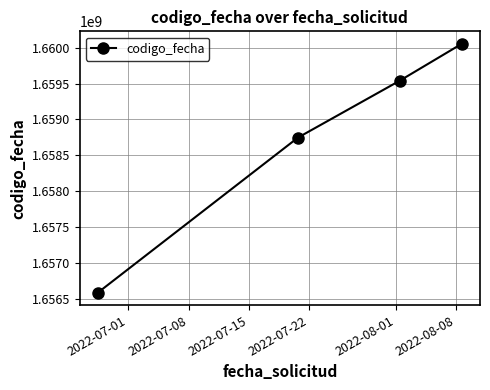

What is the greatest value displayed?

1660054940